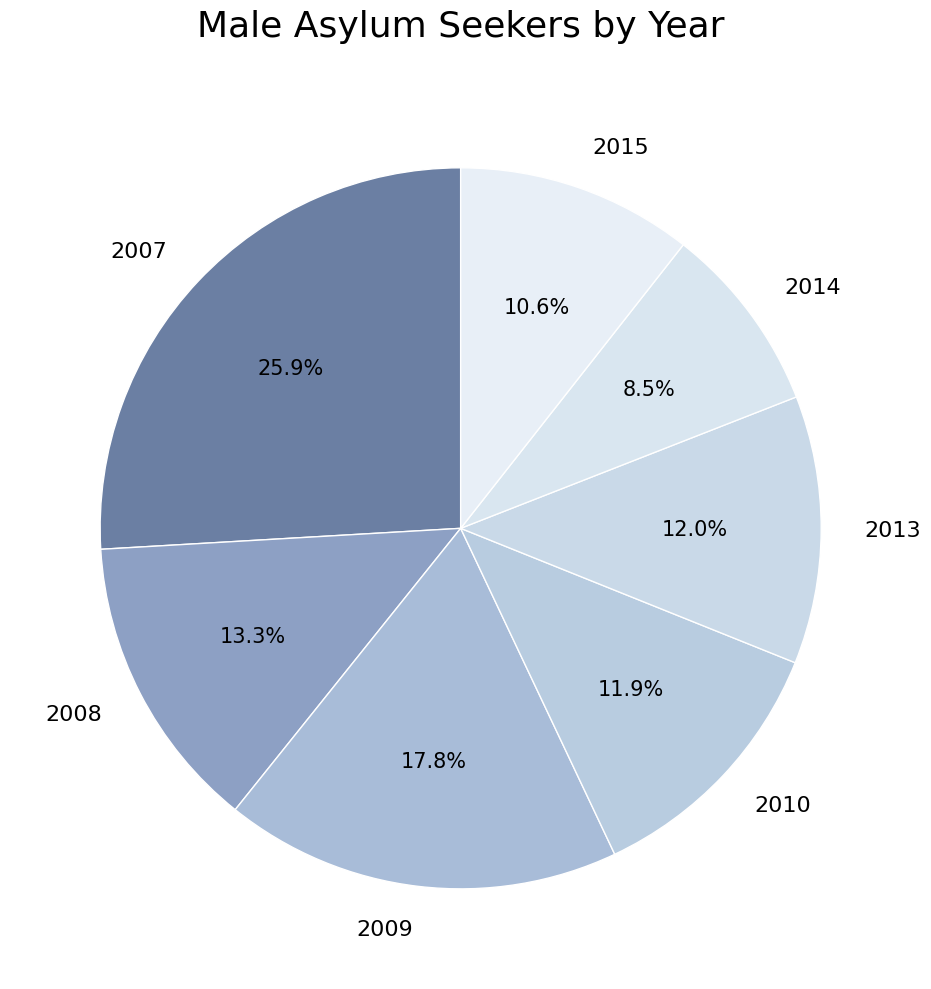

Is it true that 2009 is 12% of the pie?

False